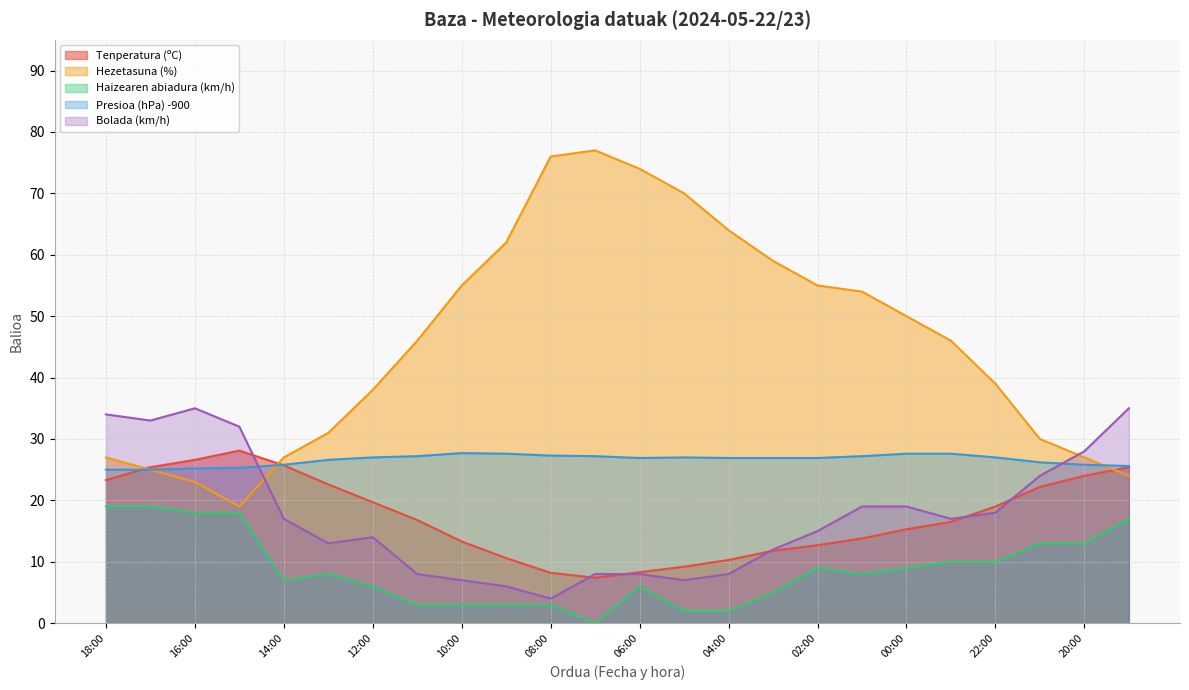

Reading left to right, extract all data points from this chart.

Tenperatura (ºC): 18:00=23.3	17:00=25.4	16:00=26.6	15:00=28.1	14:00=25.7	13:00=22.6	12:00=19.7	11:00=16.8	10:00=13.3	09:00=10.6	08:00=8.2	07:00=7.4	06:00=8.3	05:00=9.2	04:00=10.3	03:00=11.8	02:00=12.7	01:00=13.8	00:00=15.3	23:00=16.5	22:00=19.0	21:00=22.2	20:00=24.0	19:00=25.4
Hezetasuna (%): 18:00=27.0	17:00=25.0	16:00=23.0	15:00=19.0	14:00=27.0	13:00=31.0	12:00=38.0	11:00=46.0	10:00=55.0	09:00=62.0	08:00=76.0	07:00=77.0	06:00=74.0	05:00=70.0	04:00=64.0	03:00=59.0	02:00=55.0	01:00=54.0	00:00=50.0	23:00=46.0	22:00=39.0	21:00=30.0	20:00=27.0	19:00=24.0
Haizearen abiadura (km/h): 18:00=19.0	17:00=19.0	16:00=18.0	15:00=18.0	14:00=7.0	13:00=8.0	12:00=6.0	11:00=3.0	10:00=3.0	09:00=3.0	08:00=3.0	07:00=0.0	06:00=6.0	05:00=2.0	04:00=2.0	03:00=5.0	02:00=9.0	01:00=8.0	00:00=9.0	23:00=10.0	22:00=10.0	21:00=13.0	20:00=13.0	19:00=17.0
Presioa (hPa) -900: 18:00=25.0	17:00=25.0	16:00=25.2	15:00=25.3	14:00=25.8	13:00=26.6	12:00=27.0	11:00=27.2	10:00=27.7	09:00=27.6	08:00=27.3	07:00=27.2	06:00=26.9	05:00=27.0	04:00=26.9	03:00=26.9	02:00=26.9	01:00=27.2	00:00=27.6	23:00=27.6	22:00=27.0	21:00=26.2	20:00=25.8	19:00=25.6
Bolada (km/h): 18:00=34.0	17:00=33.0	16:00=35.0	15:00=32.0	14:00=17.0	13:00=13.0	12:00=14.0	11:00=8.0	10:00=7.0	09:00=6.0	08:00=4.0	07:00=8.0	06:00=8.0	05:00=7.0	04:00=8.0	03:00=12.0	02:00=15.0	01:00=19.0	00:00=19.0	23:00=17.0	22:00=18.0	21:00=24.0	20:00=28.0	19:00=35.0